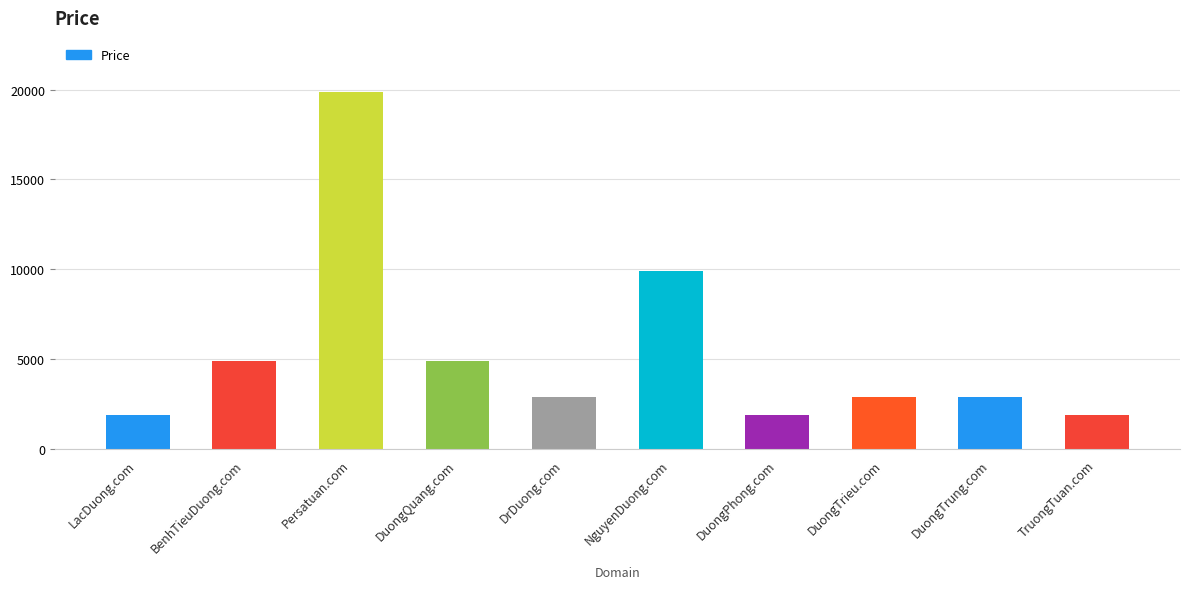

Approximately how many times larger is the value at DuongQuang.com compared to DuongTrieu.com?

1.7